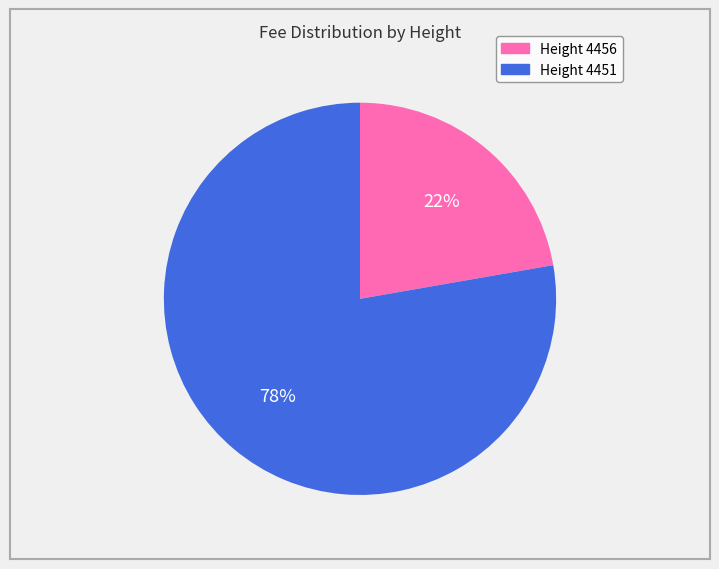

Is there any slice that represents more than half of the pie?

Yes